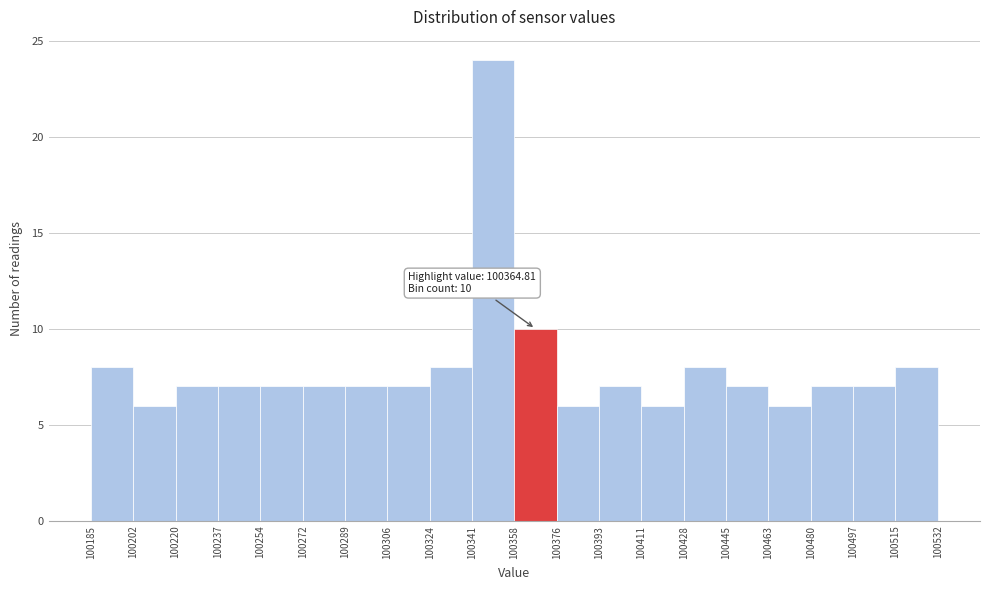

Which range on the x-axis has the tallest bar?

100341 to 100358